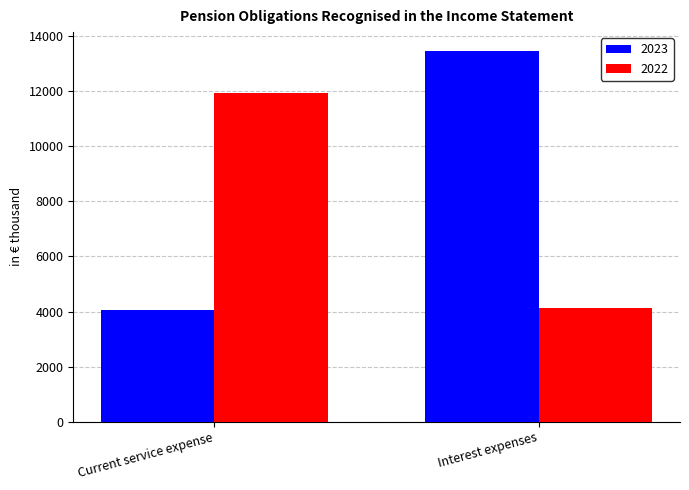

True or false: 2023 has a value of 4041 at Current service expense.

True